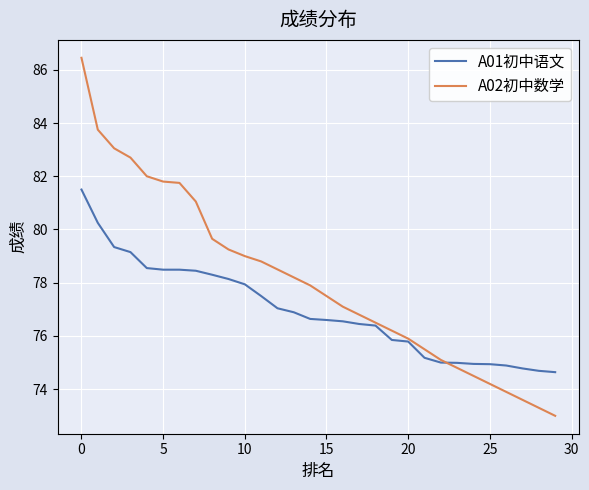

Which series has the widest spread of values?

A02初中数学